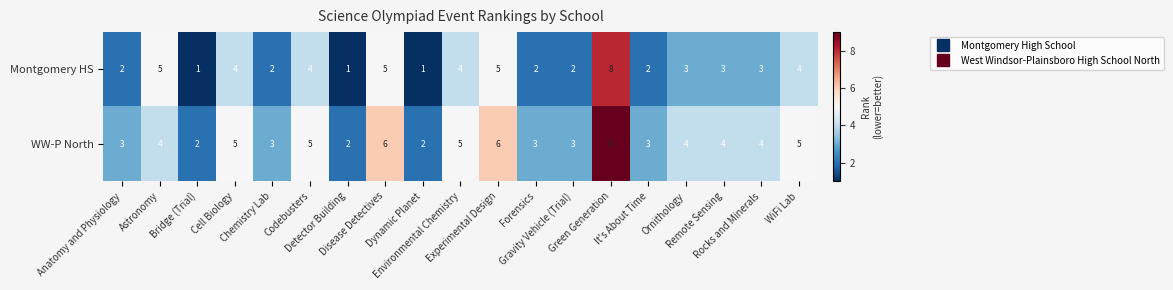

At which category is the sum across all series the highest?

Green Generation